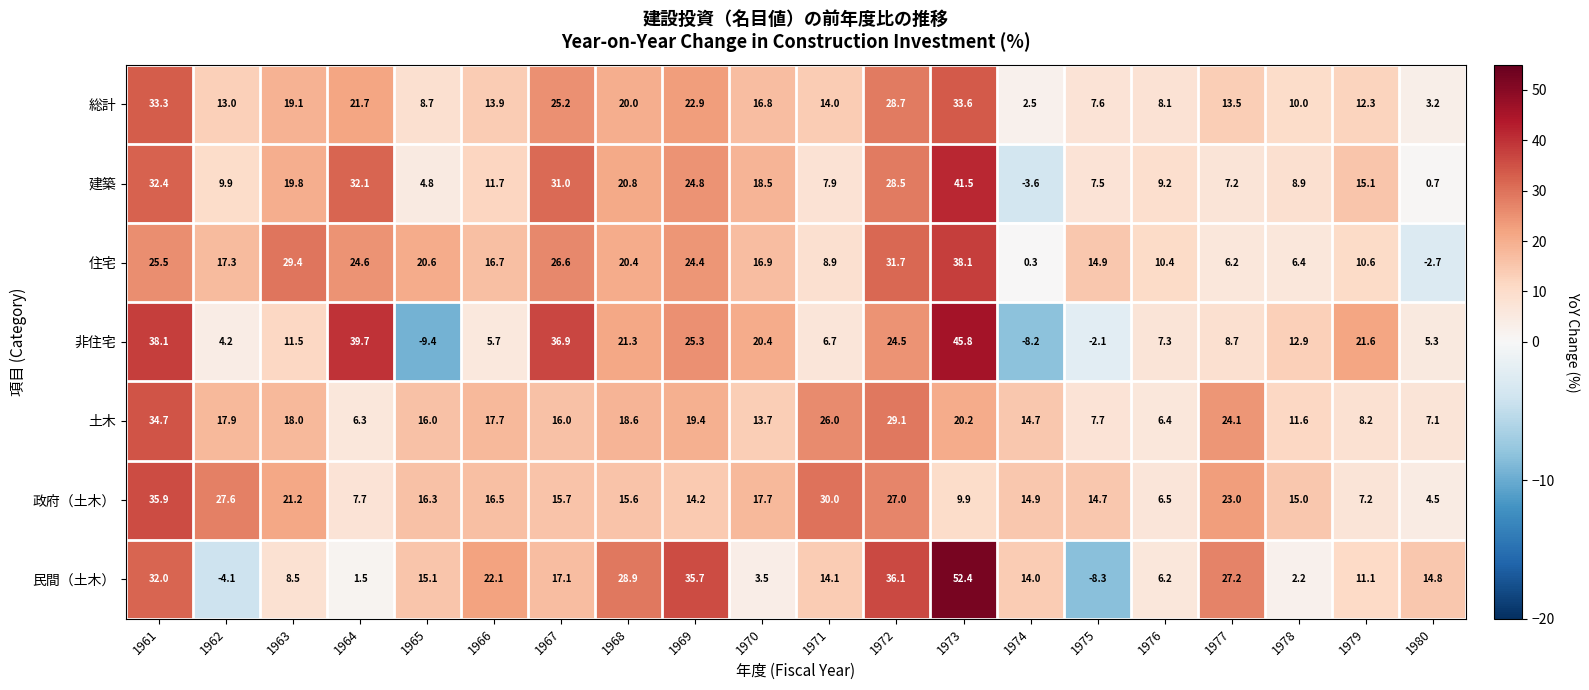

Which series has the widest spread of values?

民間（土木）